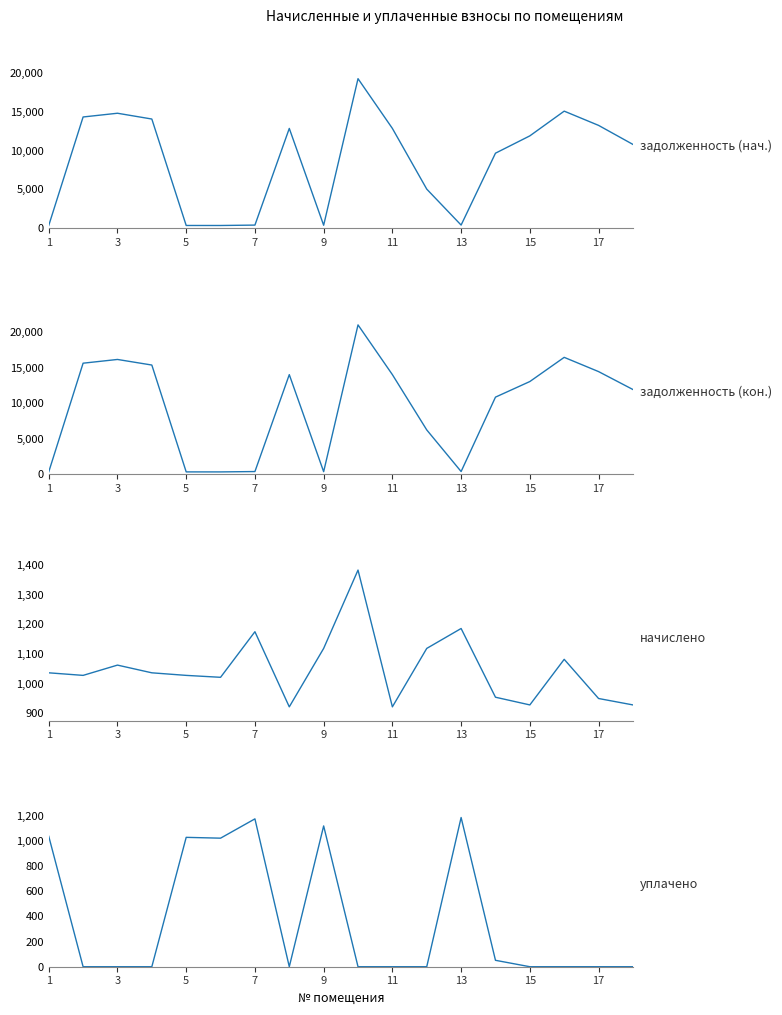

Between 13 and 16, which is larger?

16